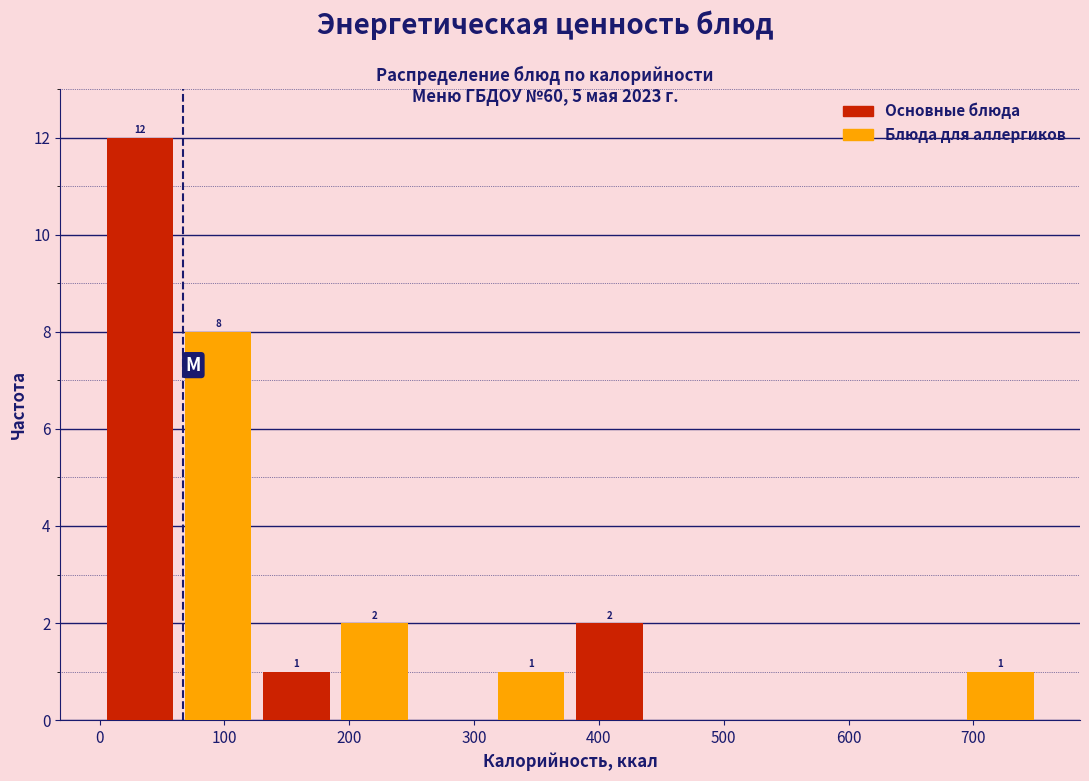

Over which range of the x-axis is the bar tallest?

0 to 60